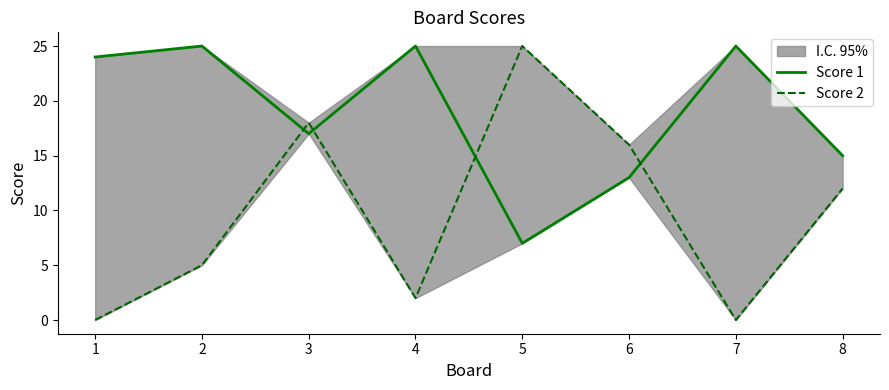

Between 5 and 7, which series saw the biggest shift?

Score 2